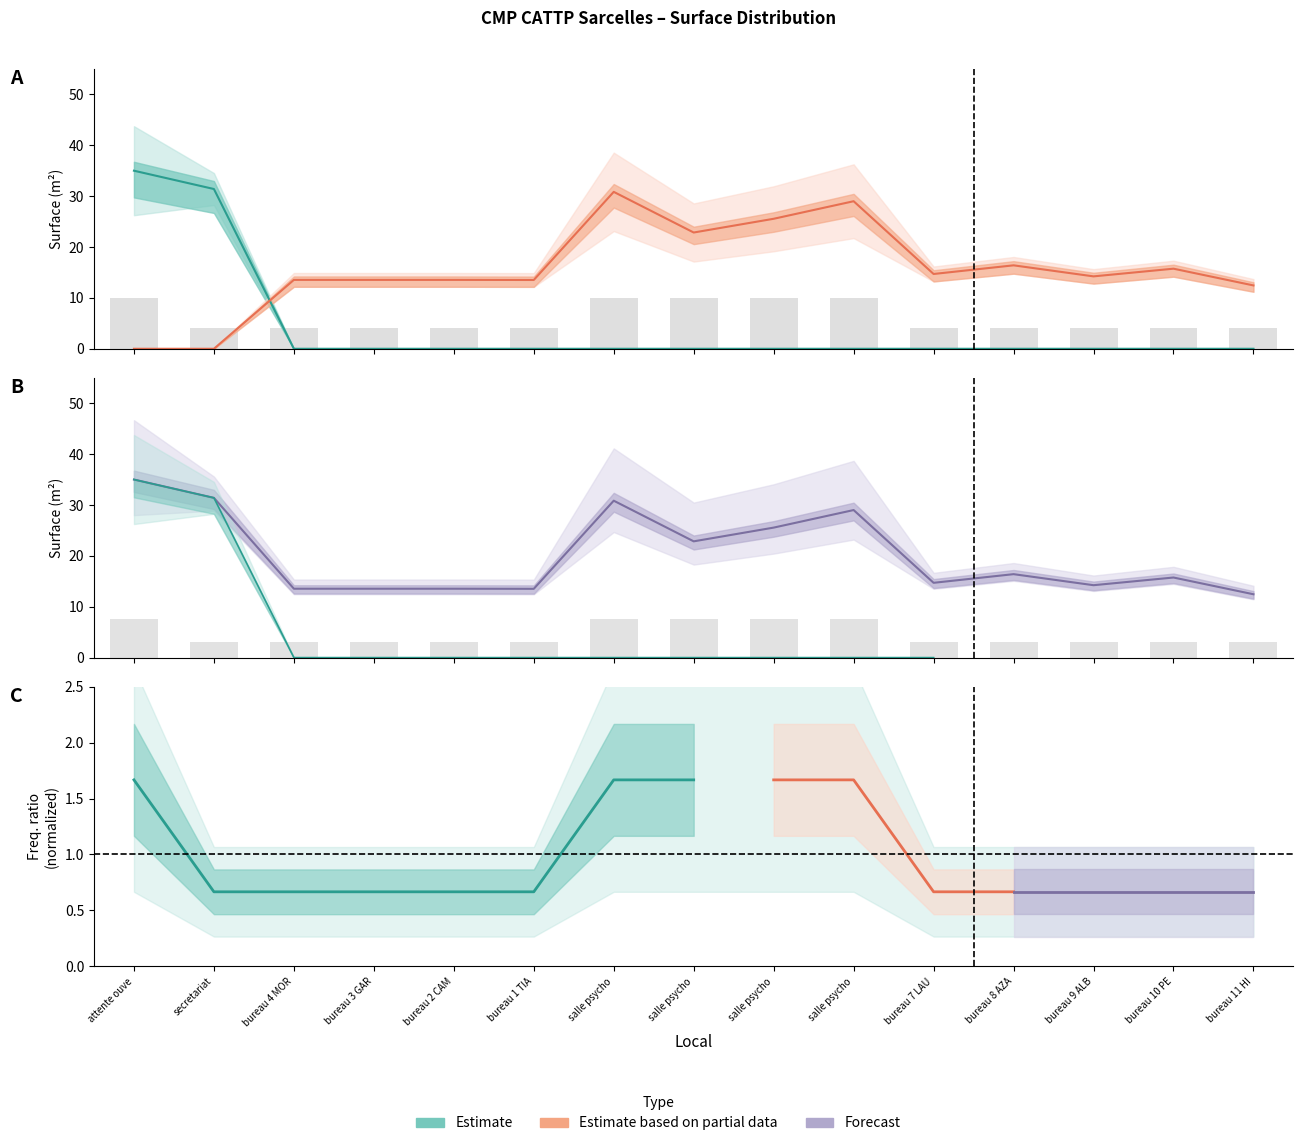

Is the value of Total Surface at bureau 9 ALB greater than the value of Surface zone 2 at salle psycho?

No